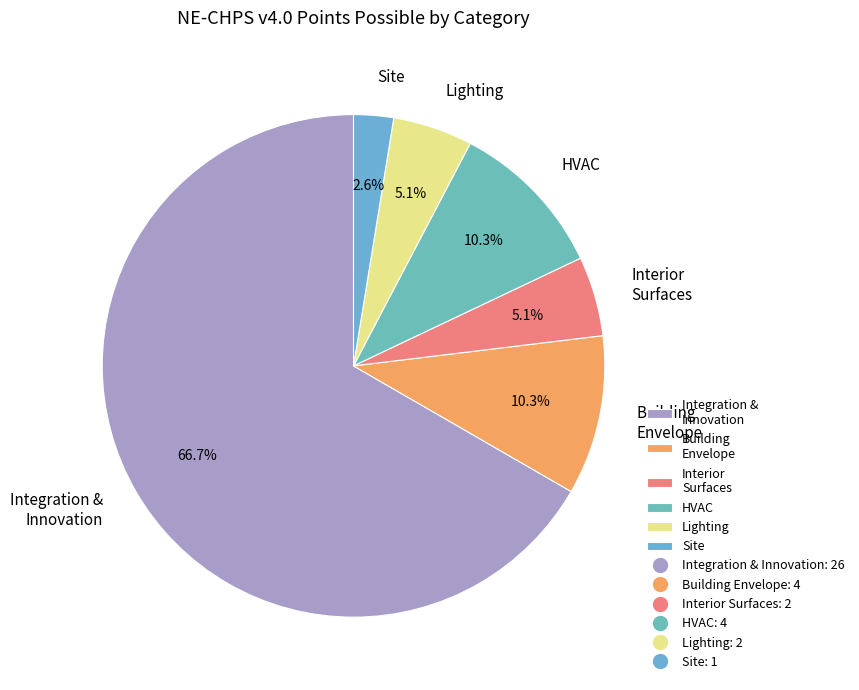

Which category accounts for the majority?

Integration & Innovation